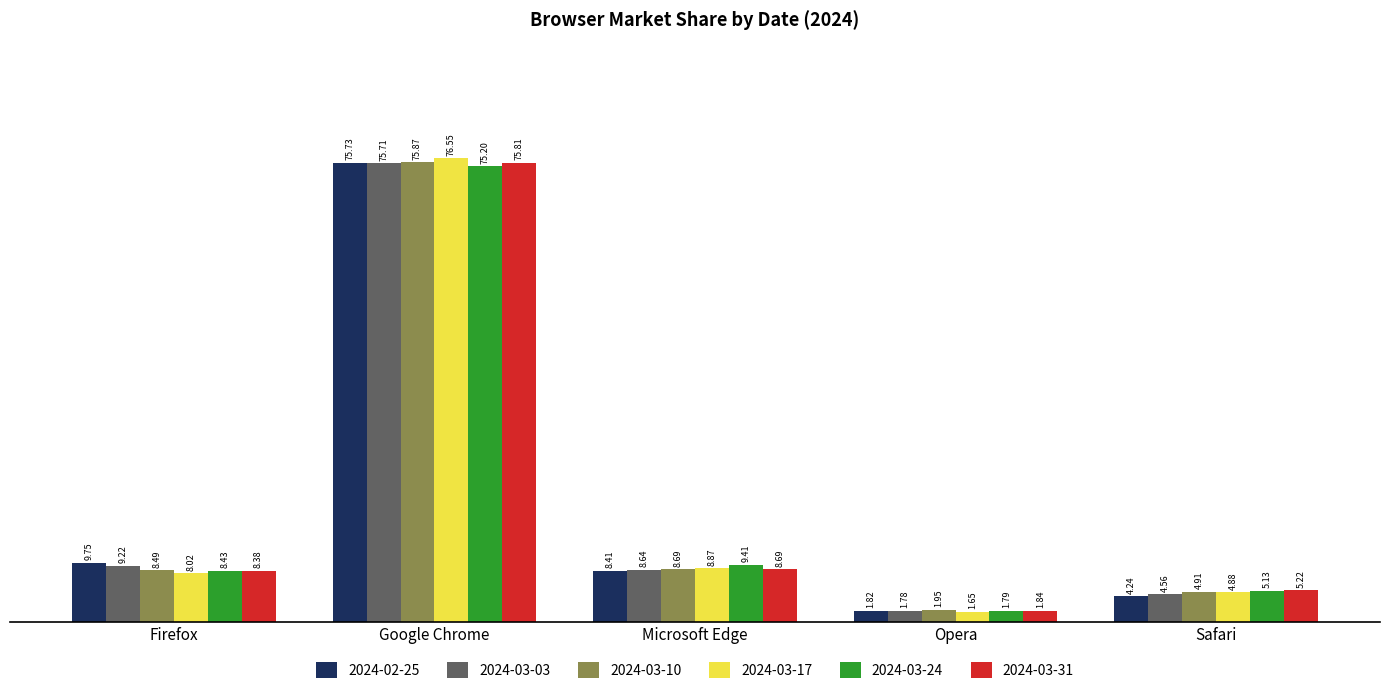

What is the sum of the 2024-03-03 values at Safari and Firefox?

13.8